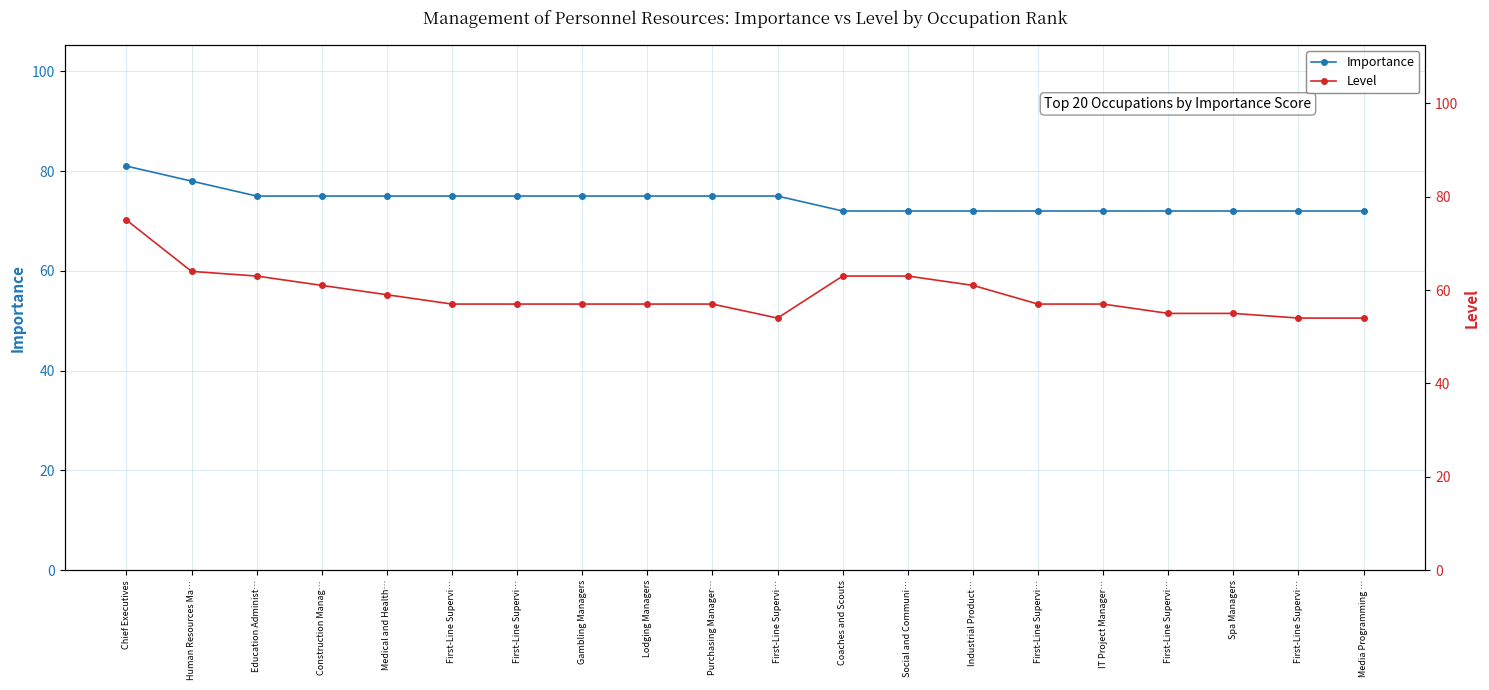

What is the spread (max minus min) of values at Media Programming …?

18